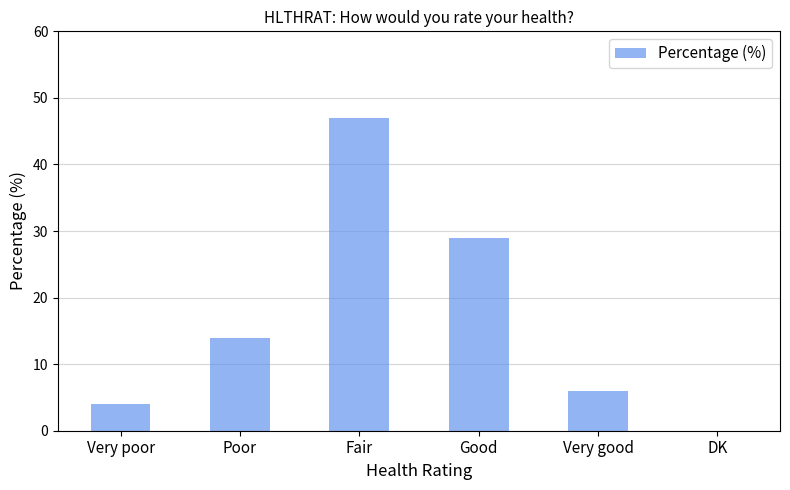

Reading right to left, what are all the values shown in this chart?

DK=0	Very good=6	Good=29	Fair=47	Poor=14	Very poor=4